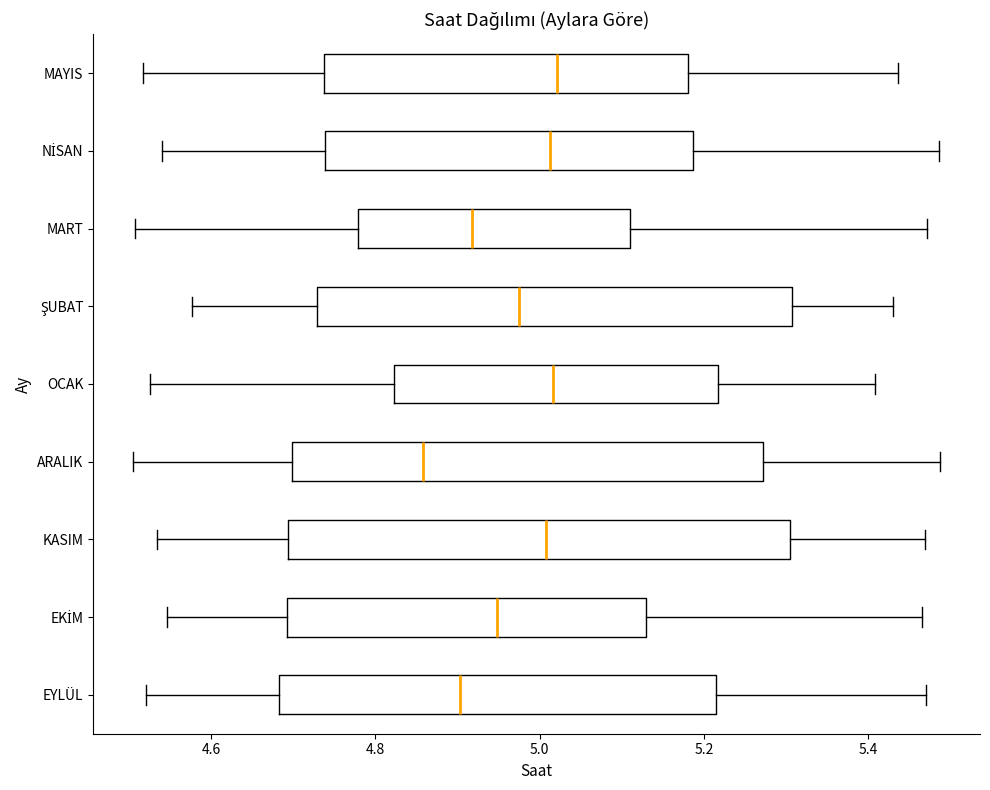

Where does the left whisker of the box for MART end on the x-axis? The values are not printed on the chart, so give them approximately, as read against the axis.

4.50